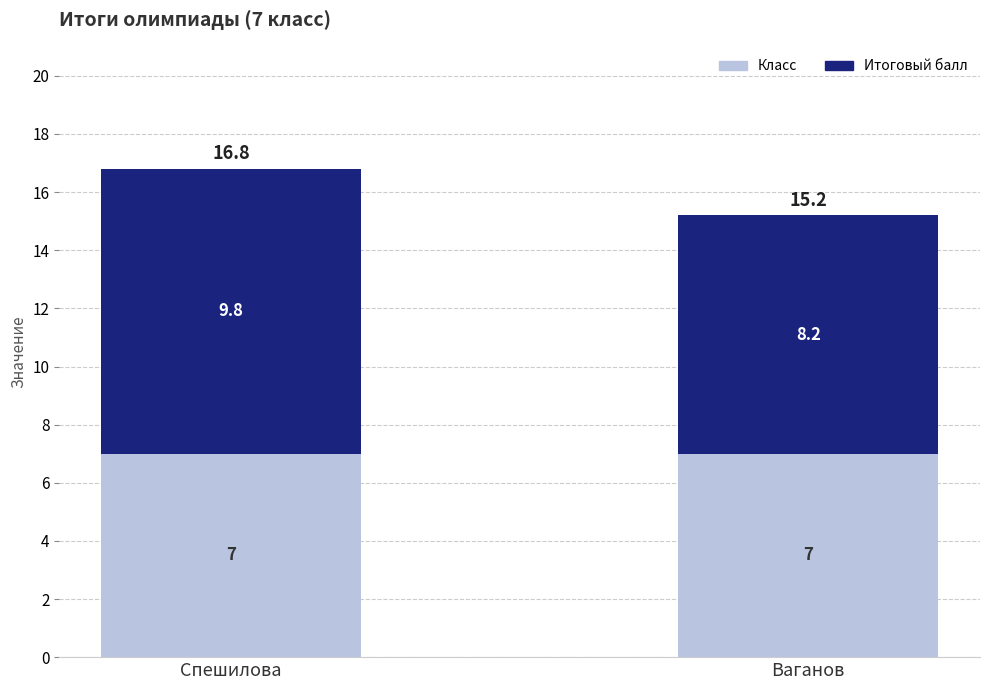

What is the total value across all series at Спешилова?

16.8